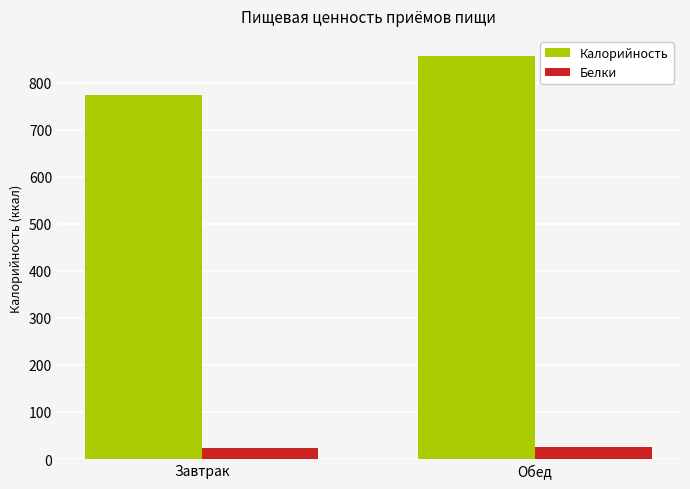

Count the number of categories in the chart.

2